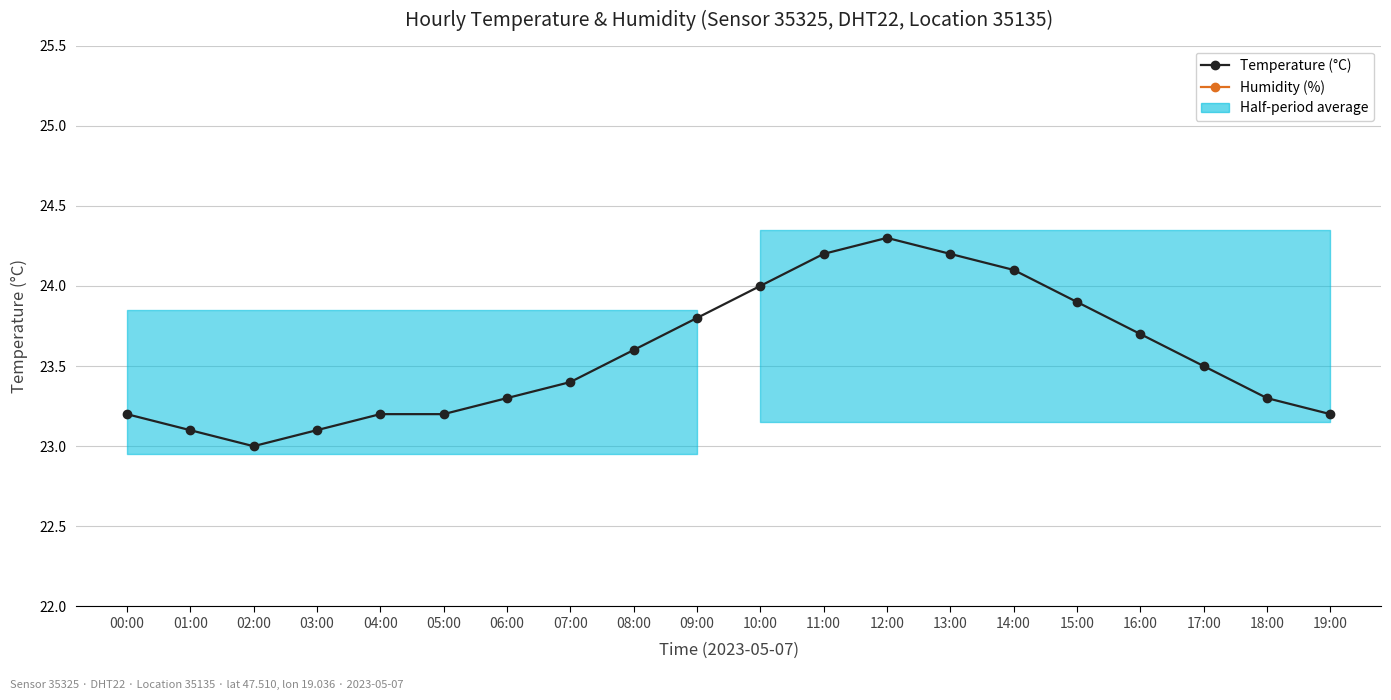

What position from the right is 05:00?

15